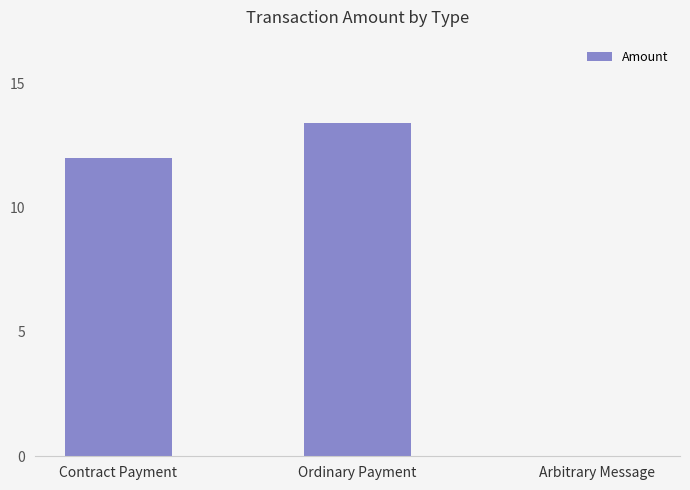

The value at Ordinary Payment is 13.4. True or false?

True